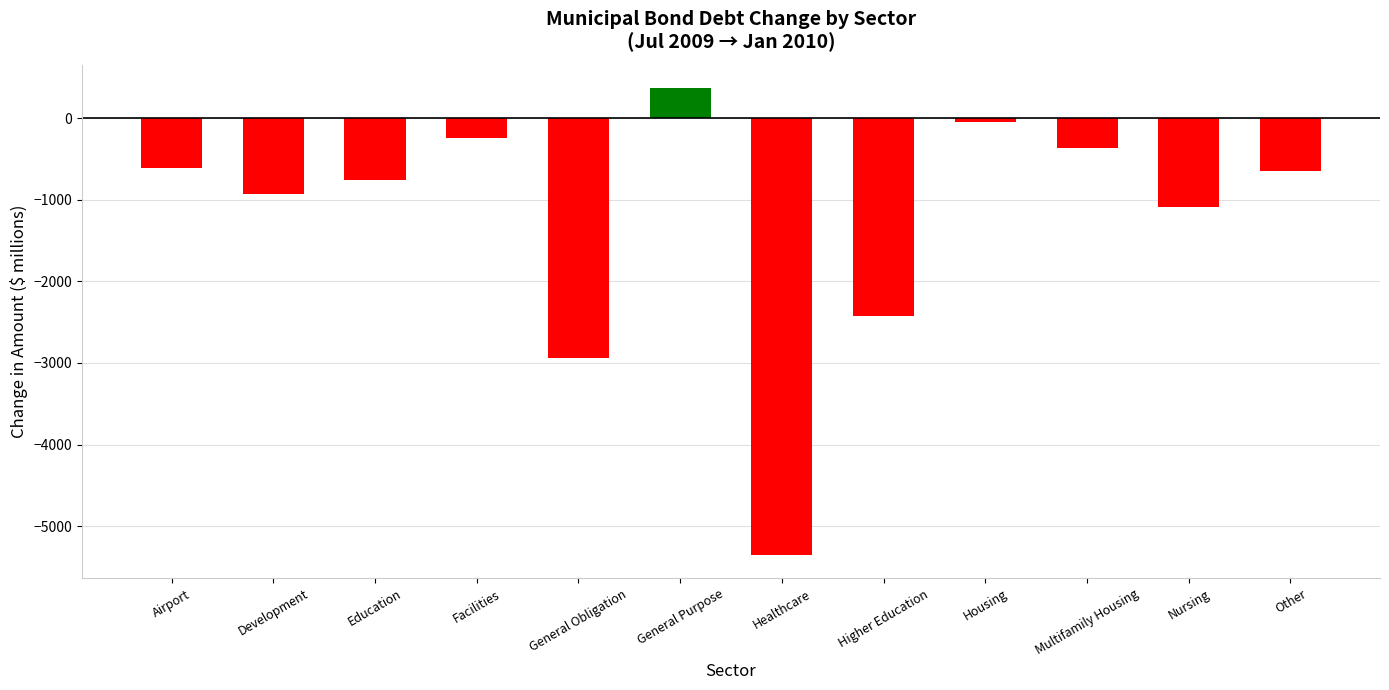

The chart shows a value of -5354.2 at Healthcare. True or false?

True